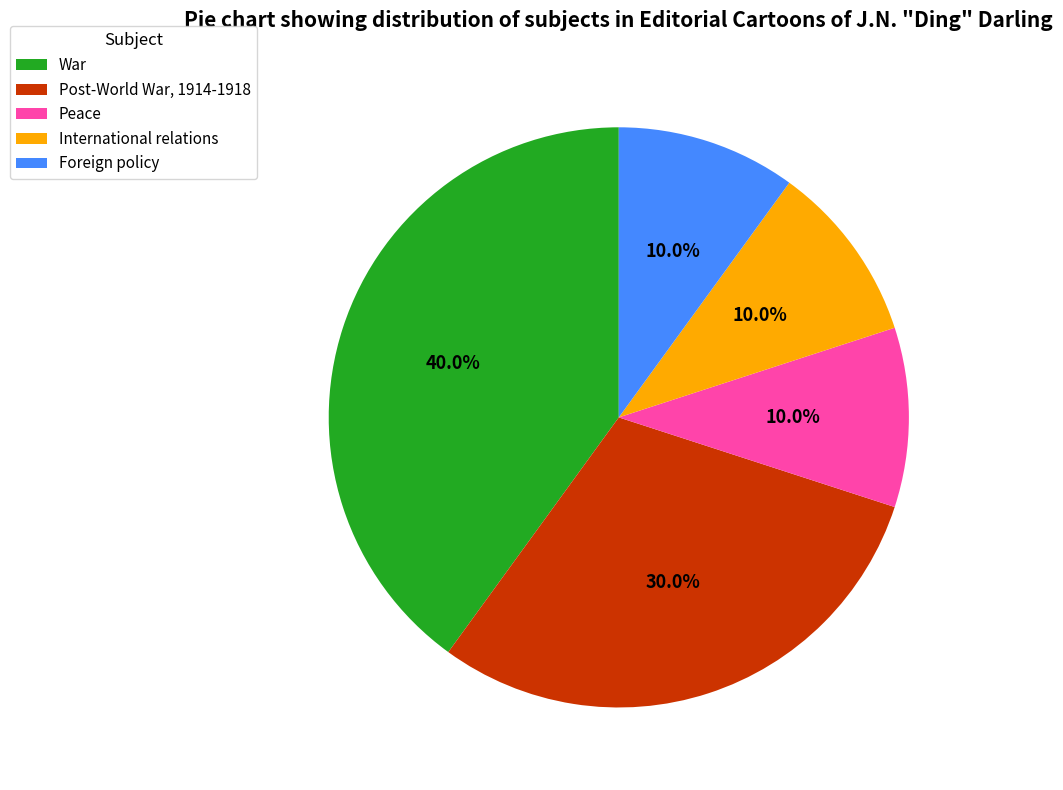

To the nearest percent, what is the average slice percentage?

20%